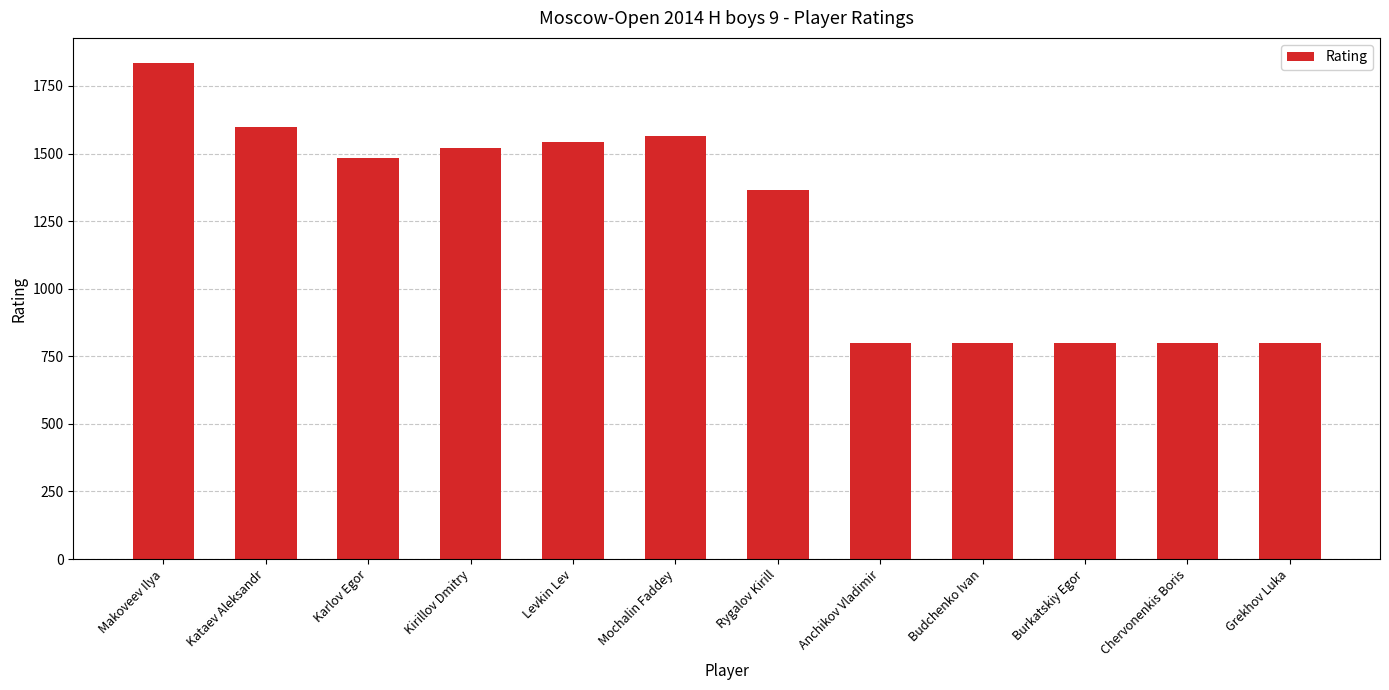

Between Budchenko Ivan and Karlov Egor, which is larger?

Karlov Egor